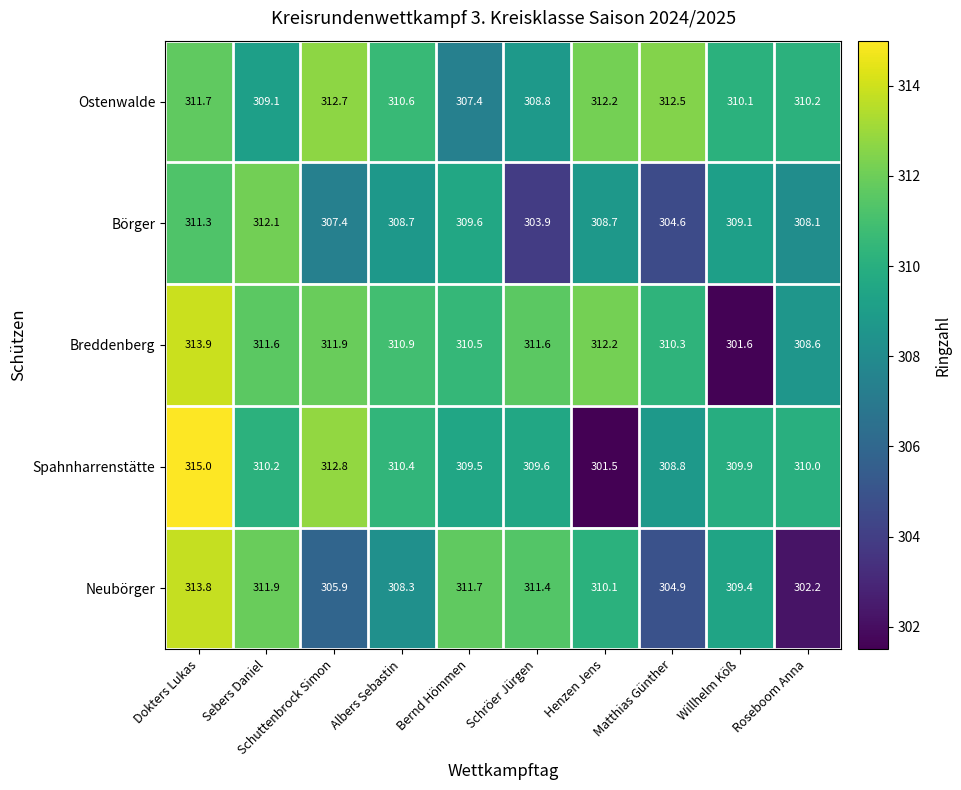

Which label corresponds to the smallest value in the chart?

Henzen Jens